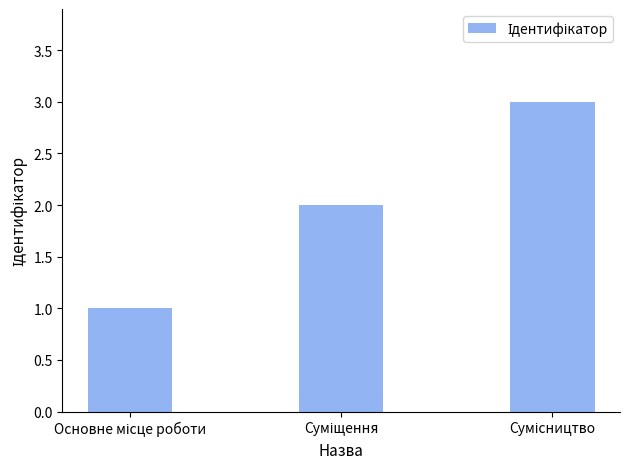

What is the maximum value shown in the chart?

3